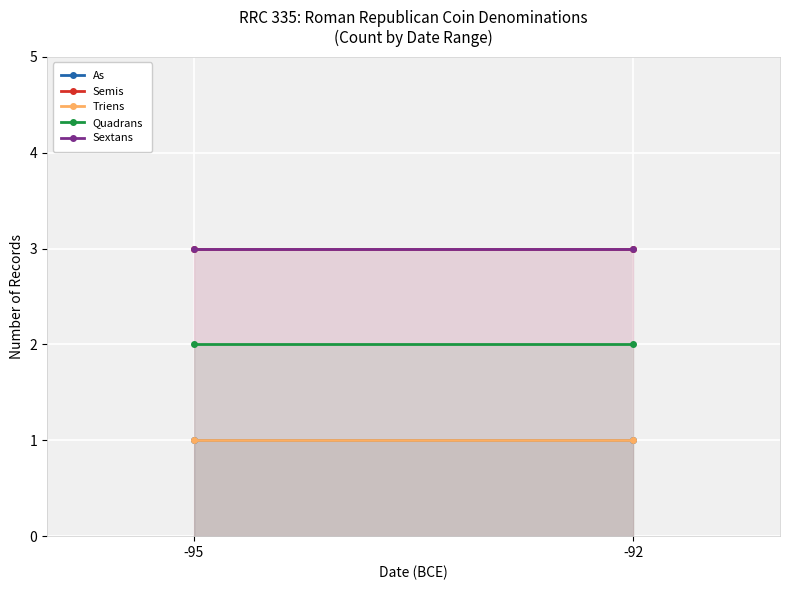

What value does the Semis series have at -92?

3